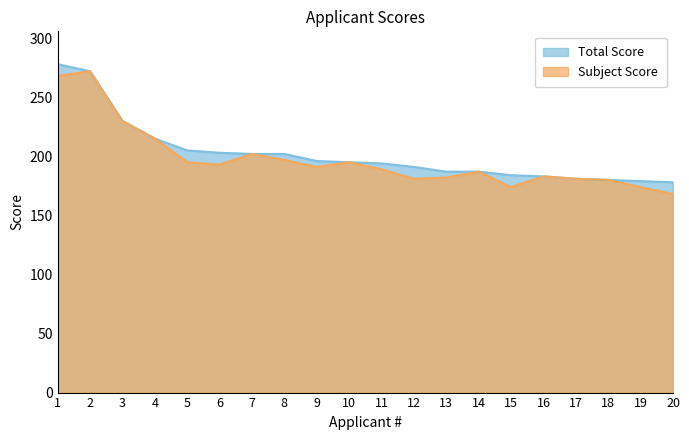

What is the greatest value displayed?

278